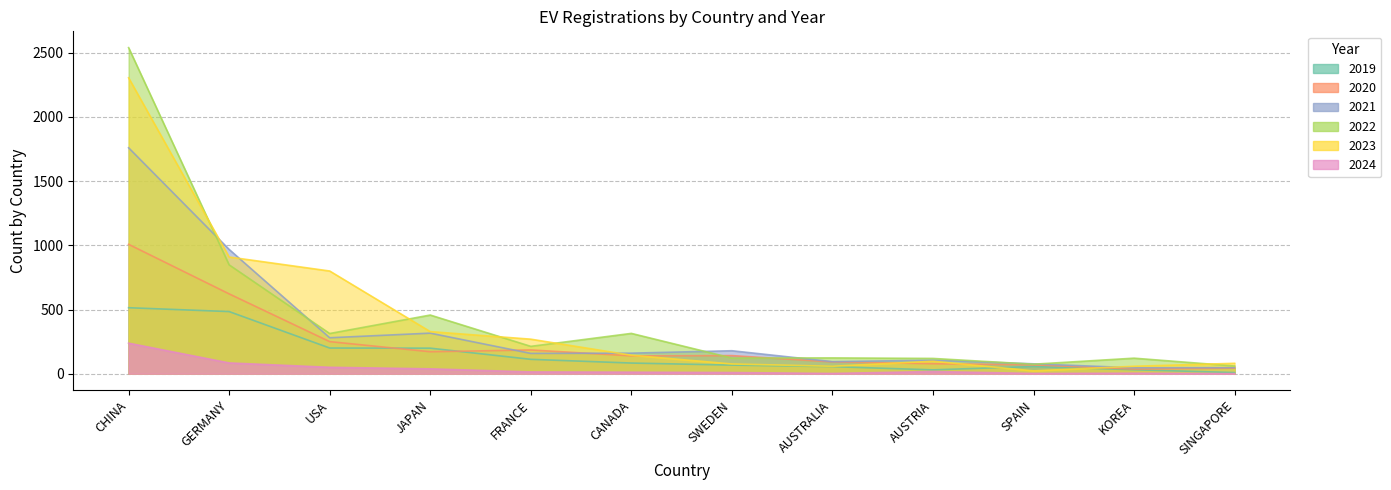

Between CANADA and SWEDEN, which series saw the biggest shift?

2022